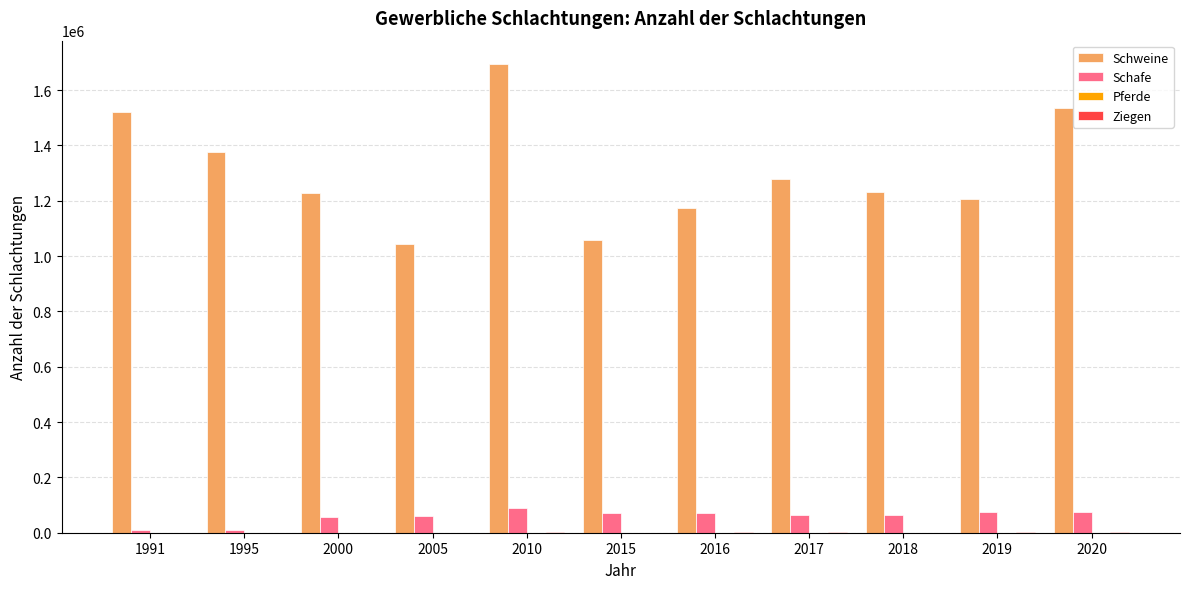

At which category is the sum across all series the highest?

2010